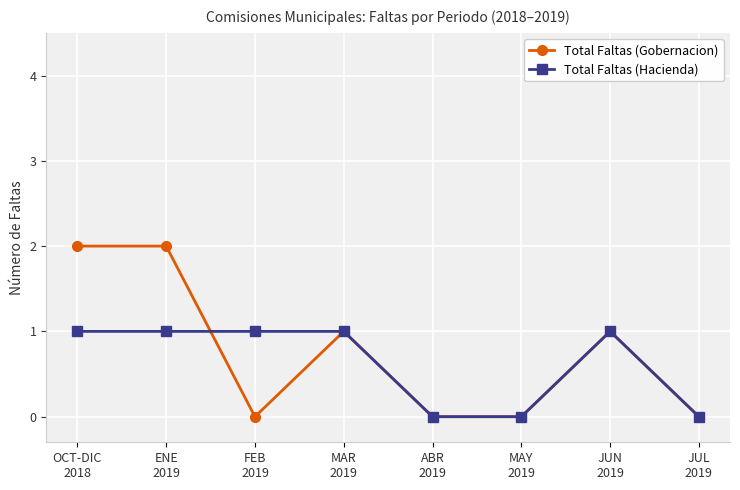

Reading left to right, list all the values displayed in this chart.

Total Faltas (Gobernacion): 2	2	0	1	0	0	1	0
Total Faltas (Hacienda): 1	1	1	1	0	0	1	0